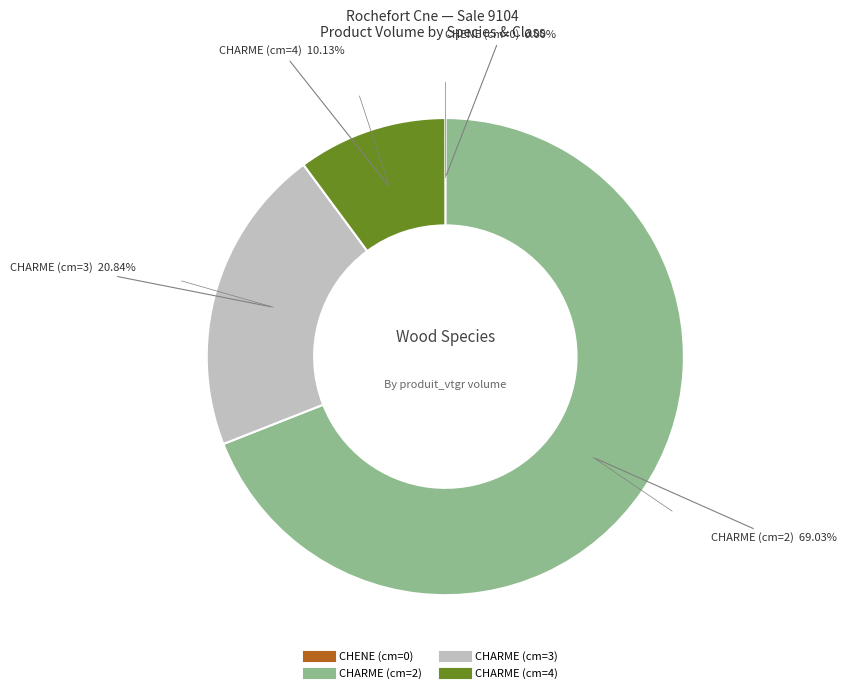

What percentage is the CHARME (cm=4) slice, to the nearest percent?

10%